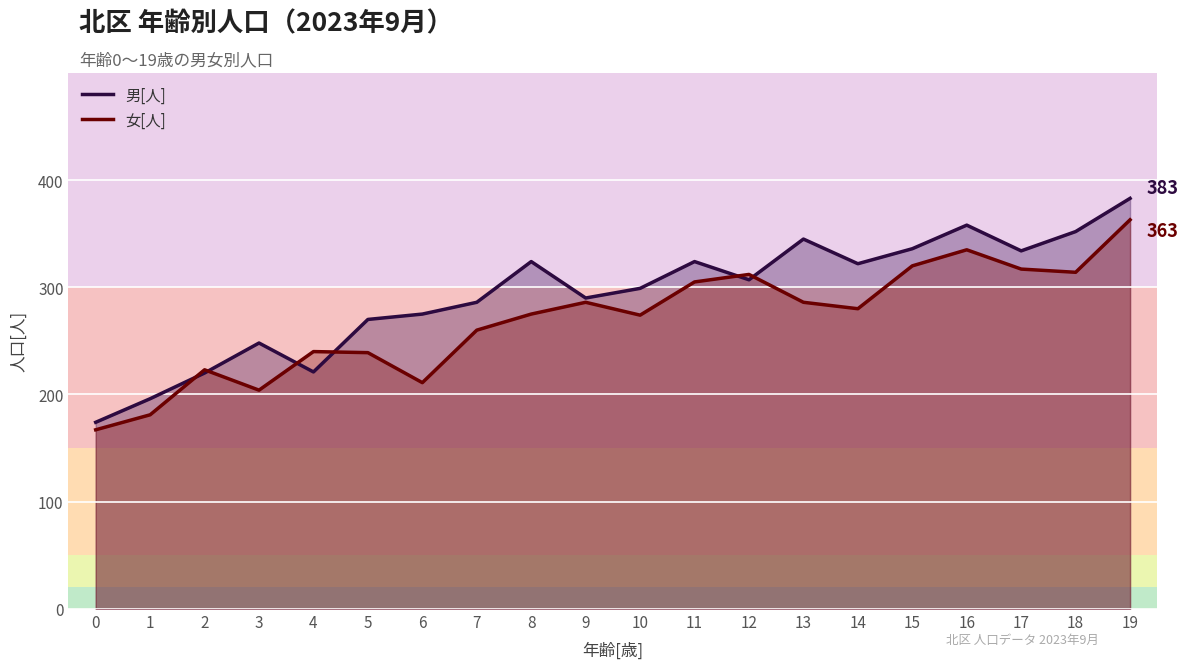

What is the smallest value displayed?

167